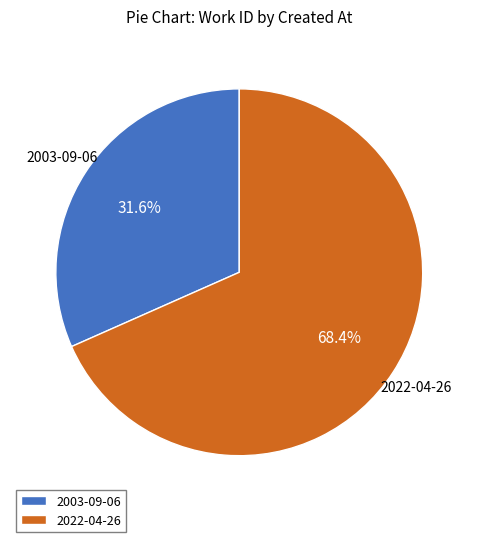

What portion of the pie excludes 2022-04-26?

31.6%